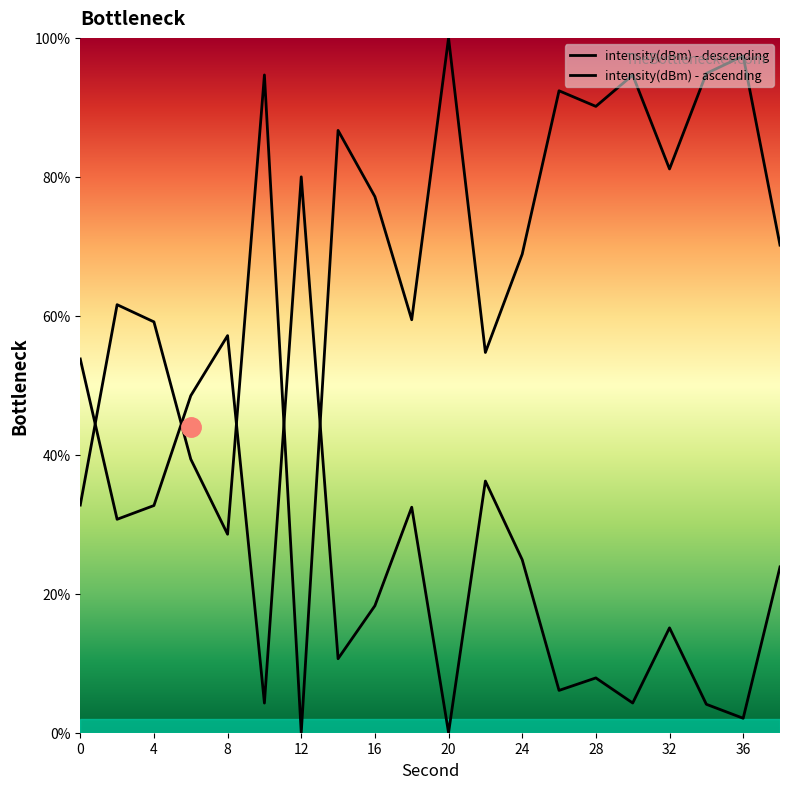

Reading left to right, what are all the values shown in this chart?

0=53.8	2=30.7	4=32.7	6=48.5	8=57.1	10=4.3	12=80.0	14=10.7	16=18.3	18=32.5	20=0.0	22=36.2	24=24.9	26=6.1	28=7.9	30=4.3	32=15.1	34=4.1	36=2.1	38=23.9